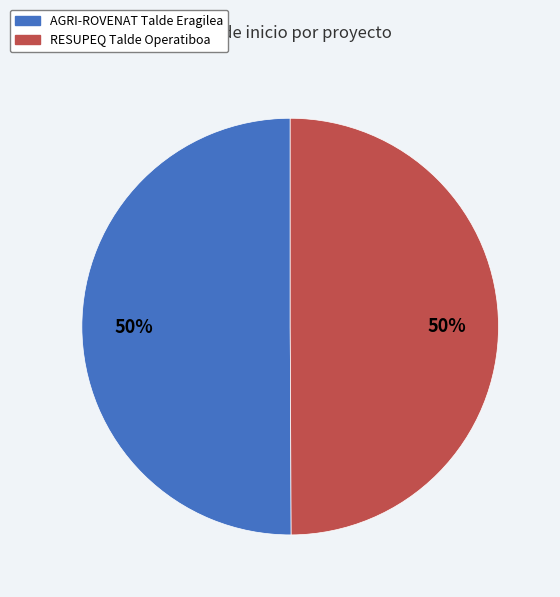

Do AGRI-ROVENAT Talde Eragilea and RESUPEQ Talde Operatiboa together represent more than half of the pie?

Yes